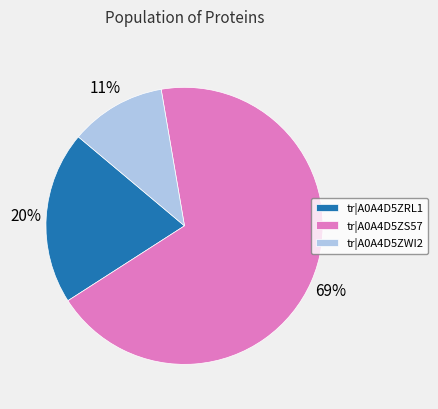

Rank the categories by value from lowest to highest.

tr|A0A4D5ZWI2, tr|A0A4D5ZRL1, tr|A0A4D5ZS57